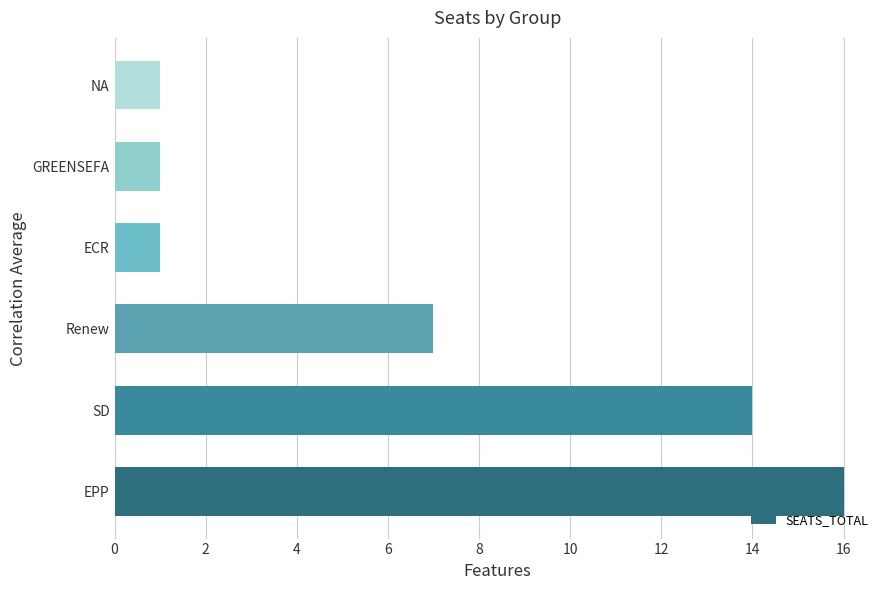

Is it true that the value at Renew is 9?

False